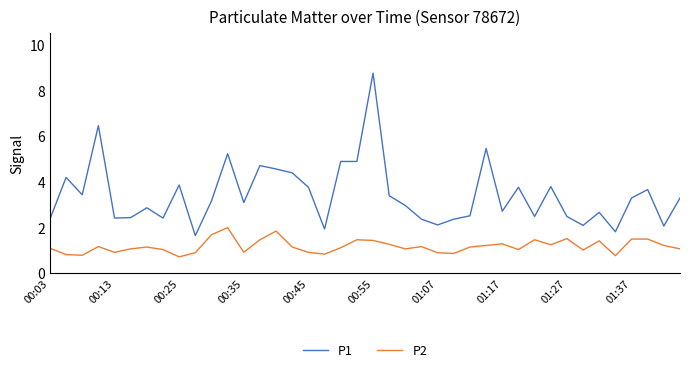

Rank the series by their maximum value, from lowest to highest.

P2, P1